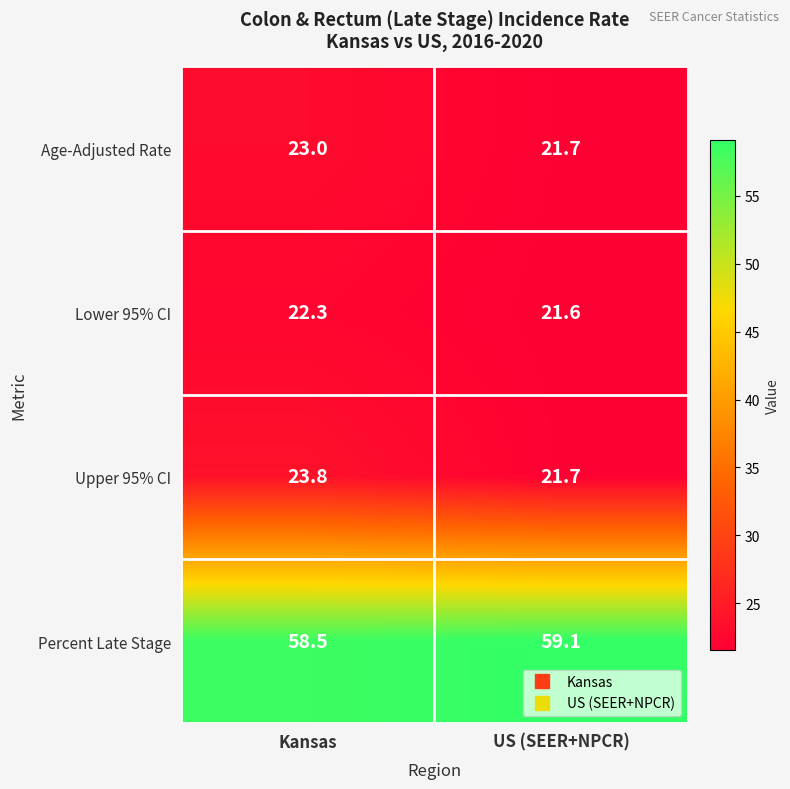

What is the sum of the Upper 95% CI values at US (SEER+NPCR) and Kansas?

45.5